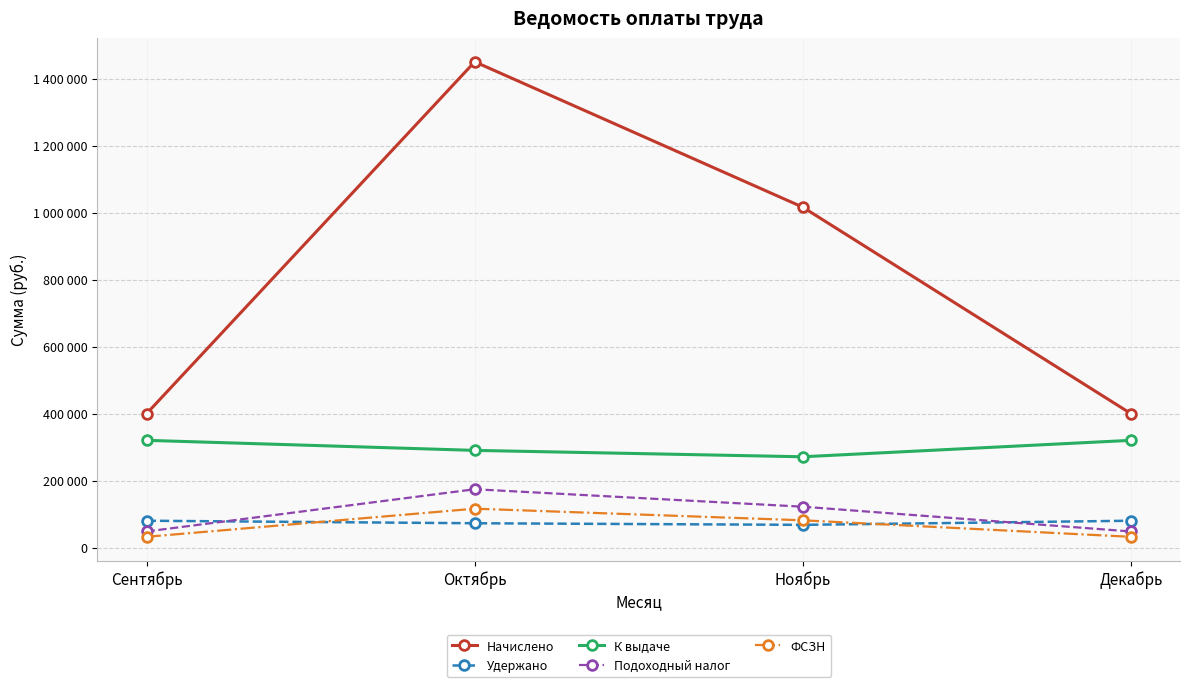

Is this an area chart (filled region under the line)?

No